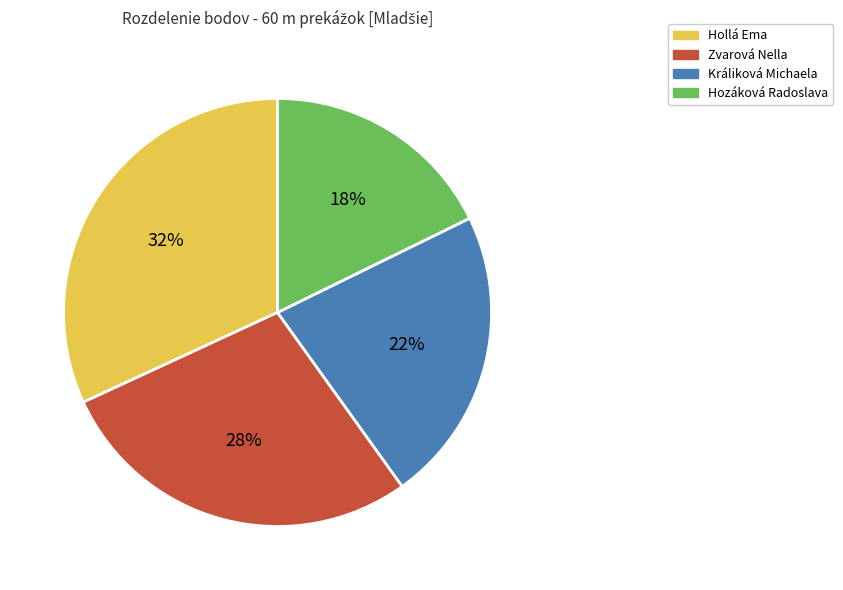

Is there any slice that represents more than half of the pie?

No